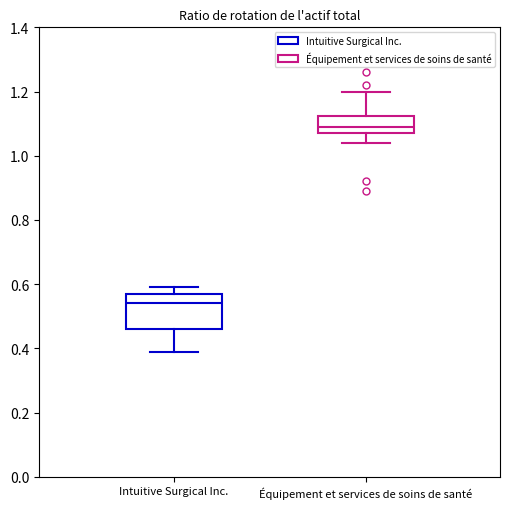

Reading left to right, transcribe this box plot: for each box, give where its median line is, the range the box spans, and where its two whiskers end, as read against the y-axis. The values are not printed on the chart, so give them approximately, as read against the axis.

Intuitive Surgical Inc.: median 0.54, box 0.46 to 0.58, whiskers 0.40 to 0.60
Équipement et services de soins de santé: median 1.10, box 1.08 to 1.12, whiskers 1.04 to 1.20